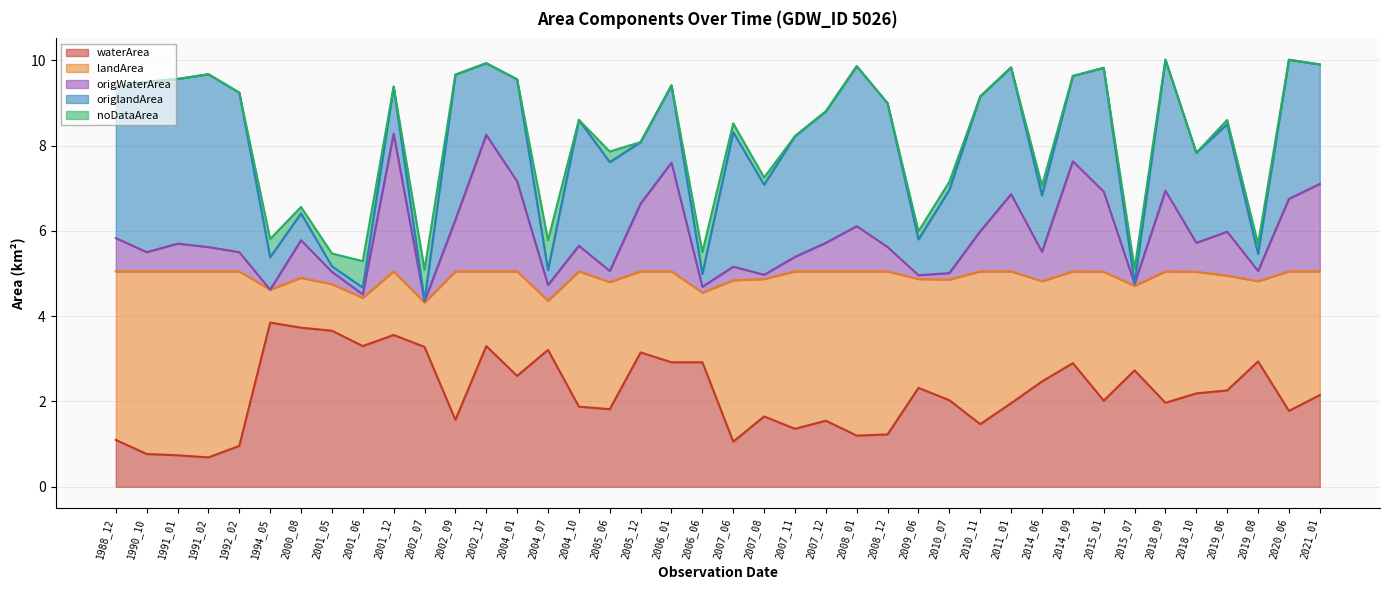

What is the total value across all series at 2019_08?

5.7